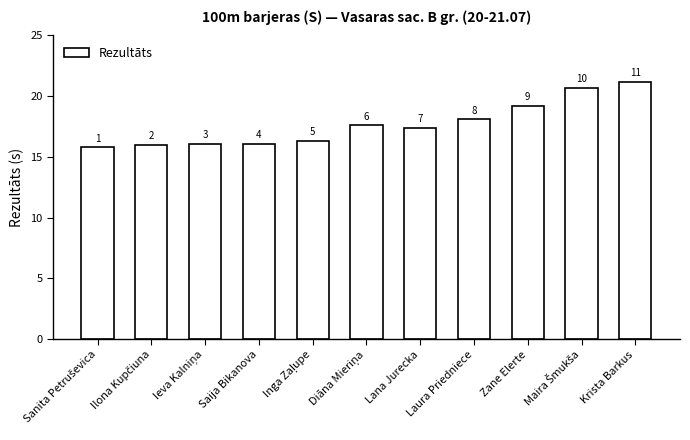

Between Inga Zaļupe and Lana Jurecka, which is larger?

Lana Jurecka